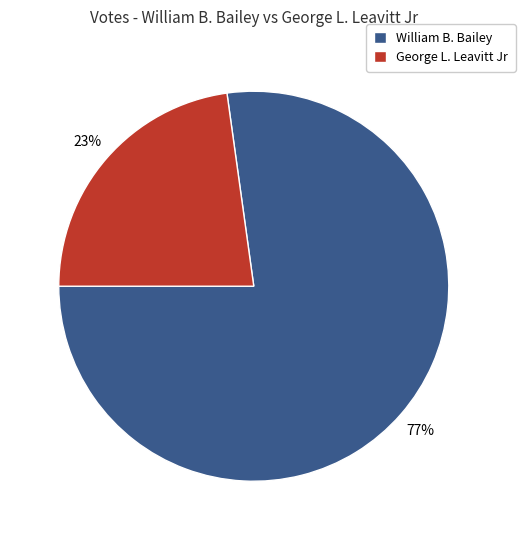

To the nearest percent, what is the difference between the largest and smallest slice percentages?

54%